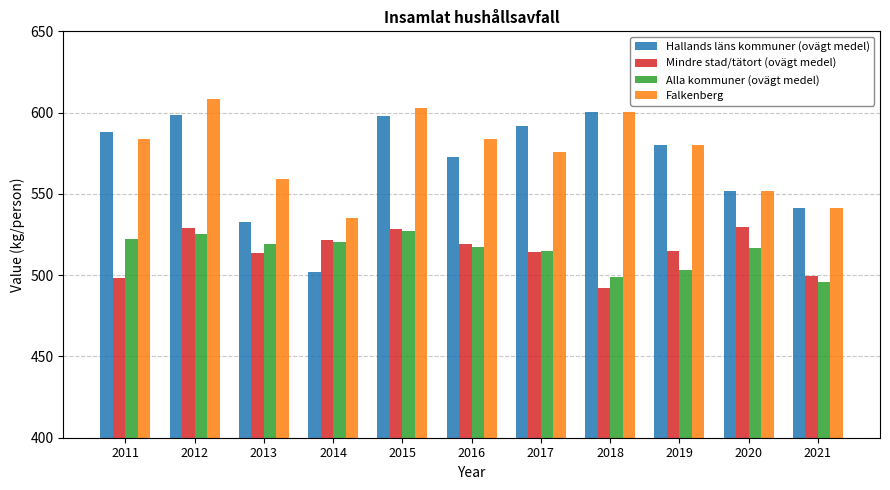

Where is Hallands läns kommuner (ovägt medel) nearest to the value 551?

2020